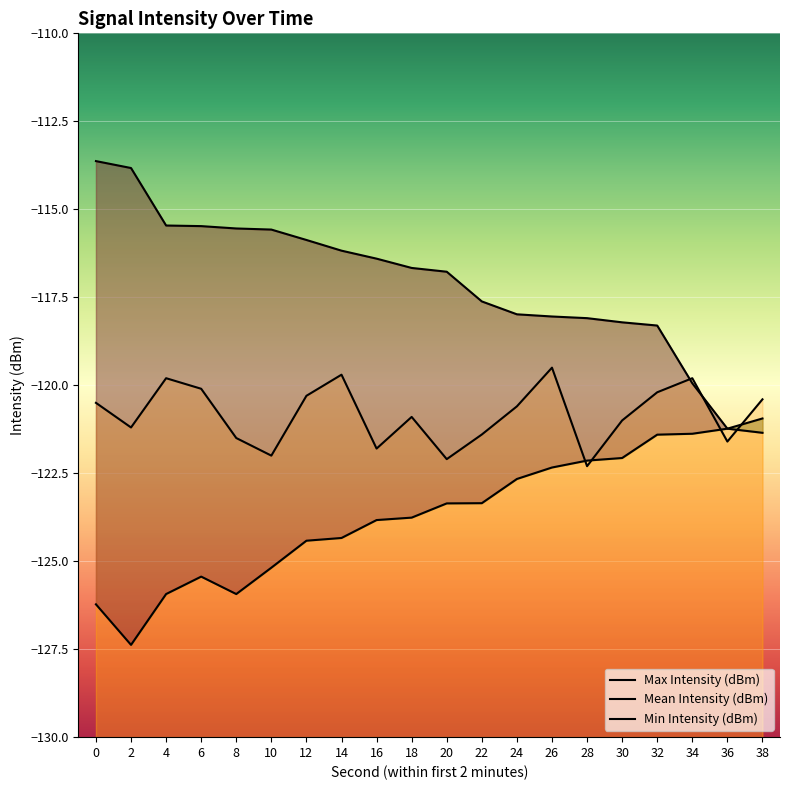

How many data points does each series have?

20